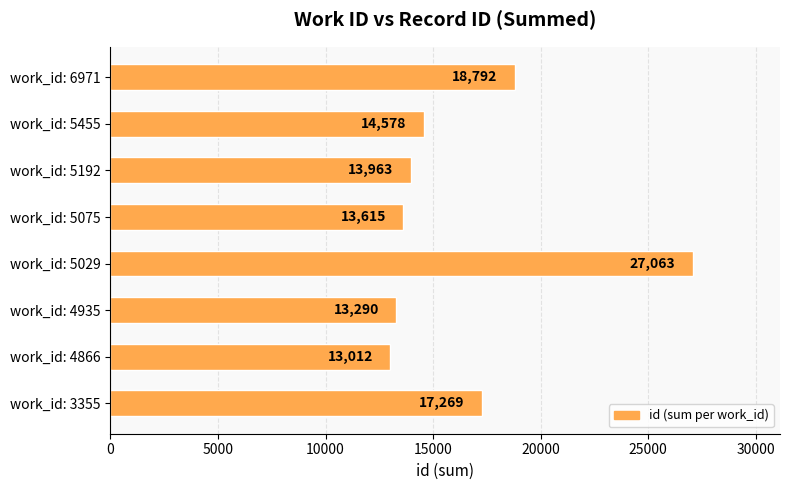

Which label corresponds to the largest value in the chart?

work_id: 5029